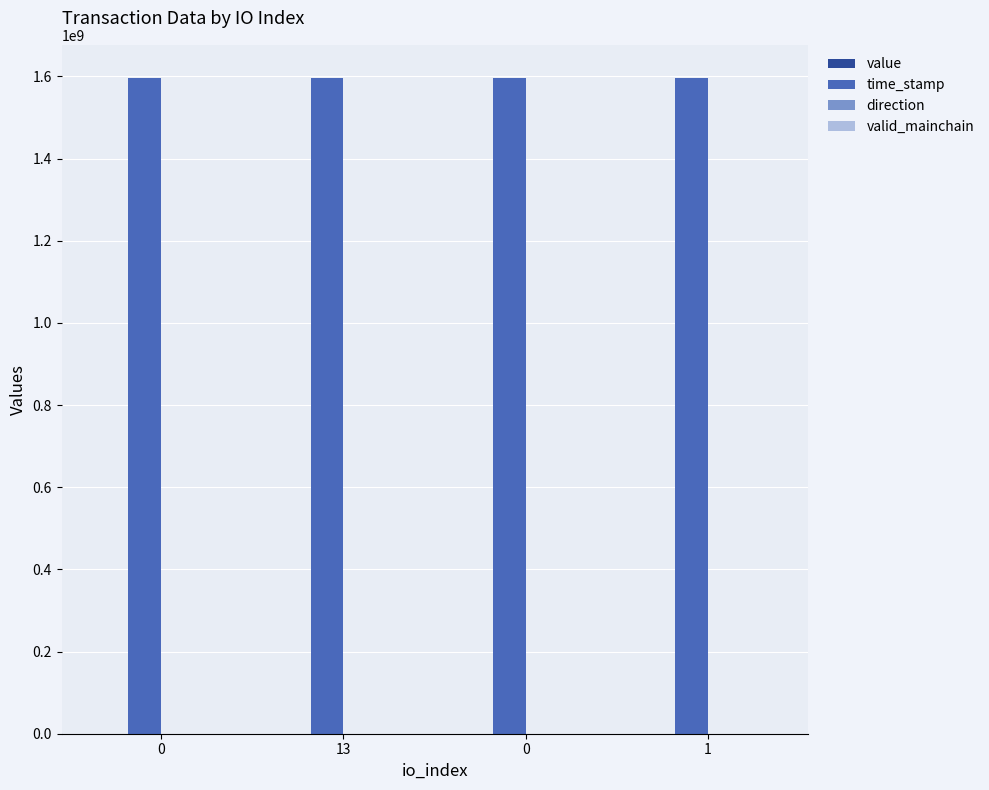

How many groups of bars are there?

4